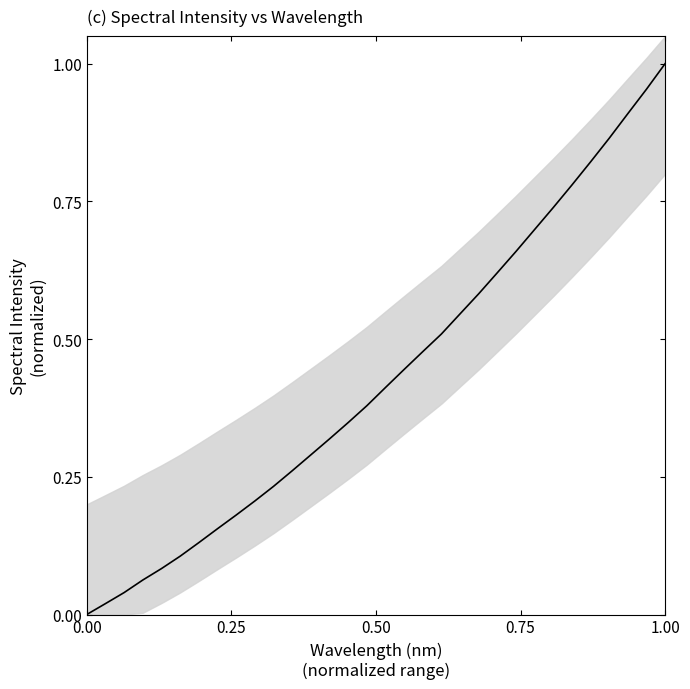

How many values are above zero?

31